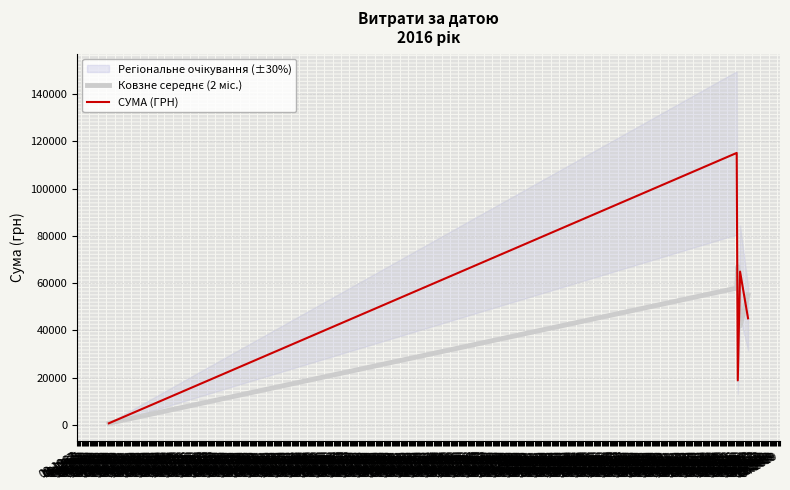

True or false: Ковзне середнє (2 міс.) and СУМА (ГРН) cross at least once.

True